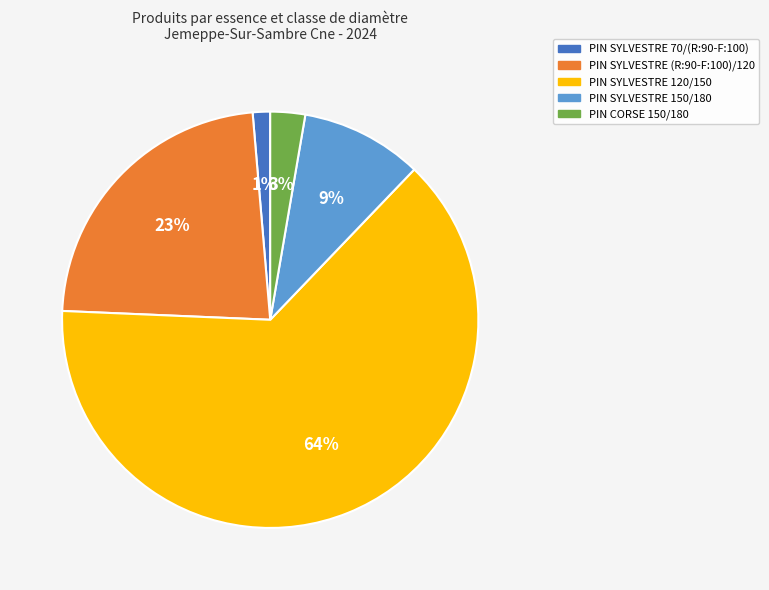

Which category has the biggest portion of the pie?

PIN SYLVESTRE 120/150